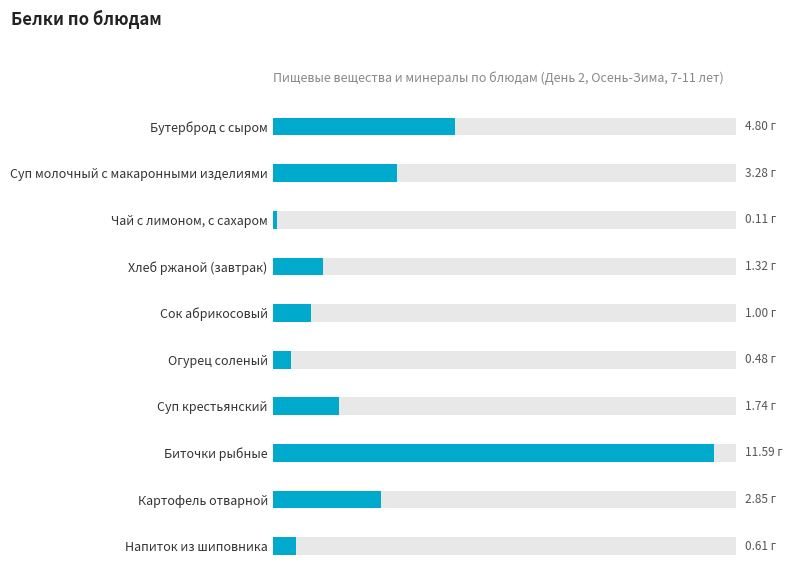

True or false: the data shows 0.1 at Чай с лимоном, с сахаром.

False